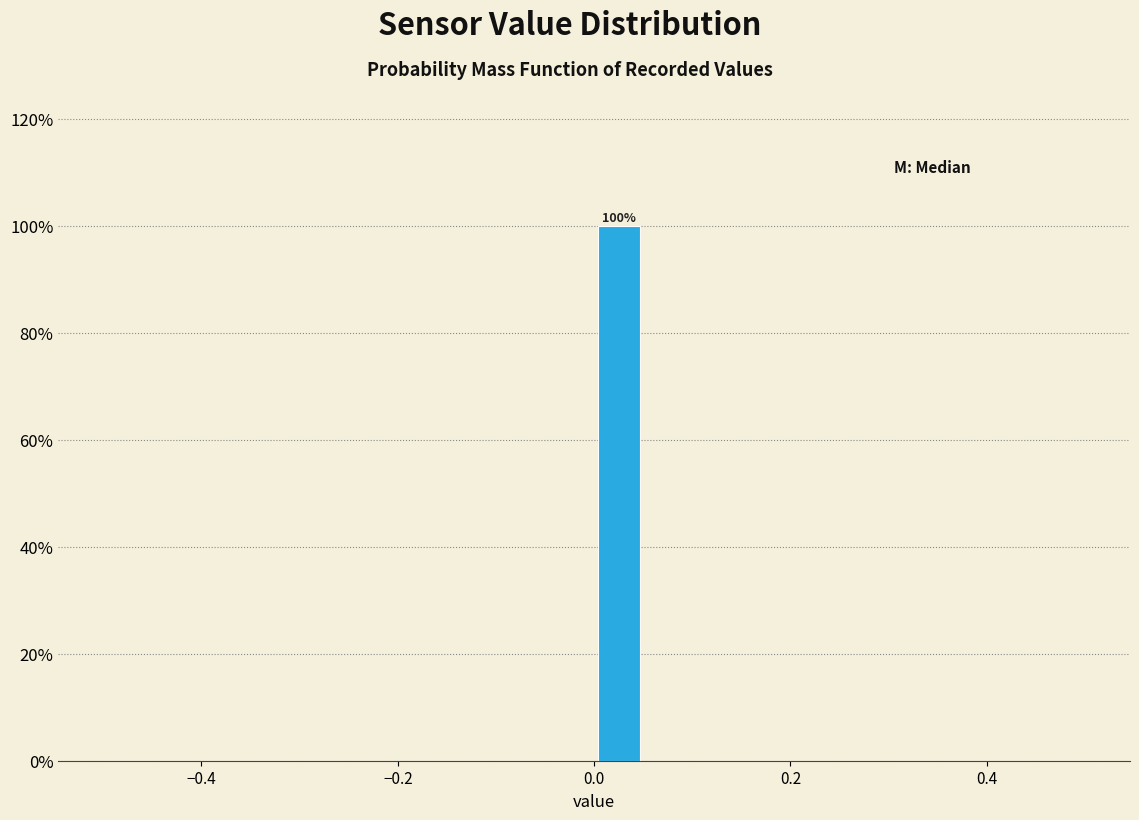

Read against the x-axis, roughly where is the centre of the tallest bar?

0.02